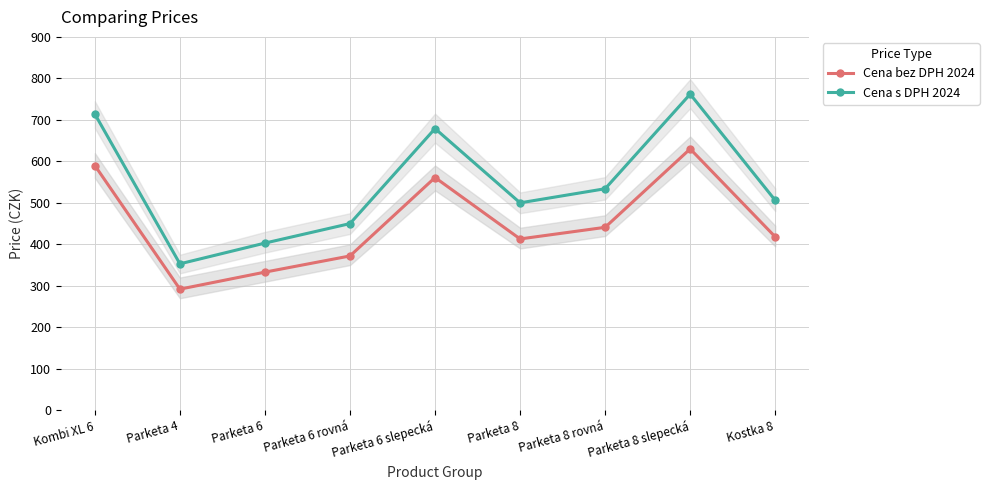

What is the value of the Cena s DPH 2024 point at the 2nd from the left?

353